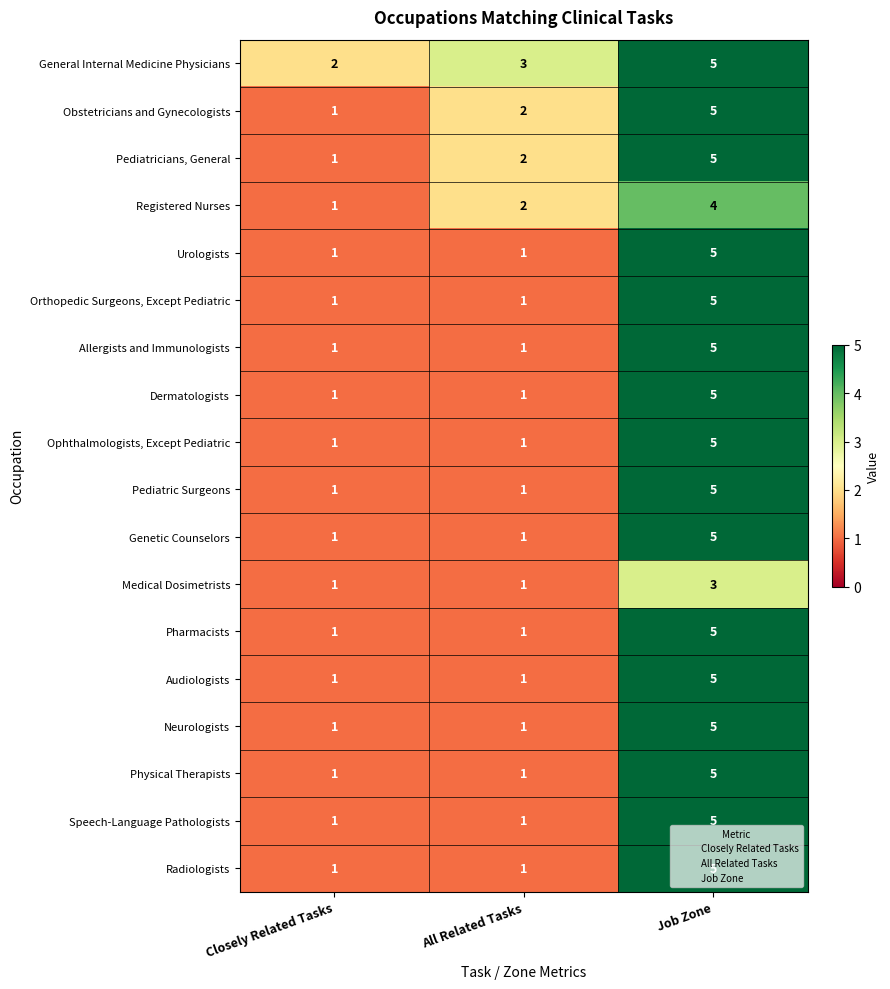

Count the Allergists and Immunologists values in the range 1 to 5.

3